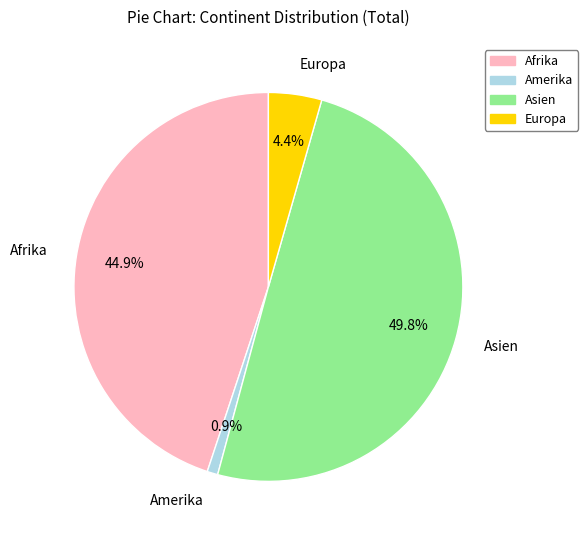

Is it true that Europa is 4% of the pie?

True